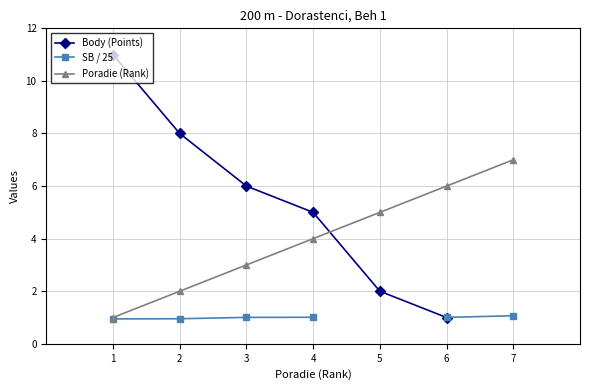

At which label does Poradie (Rank) first exceed 4?

5